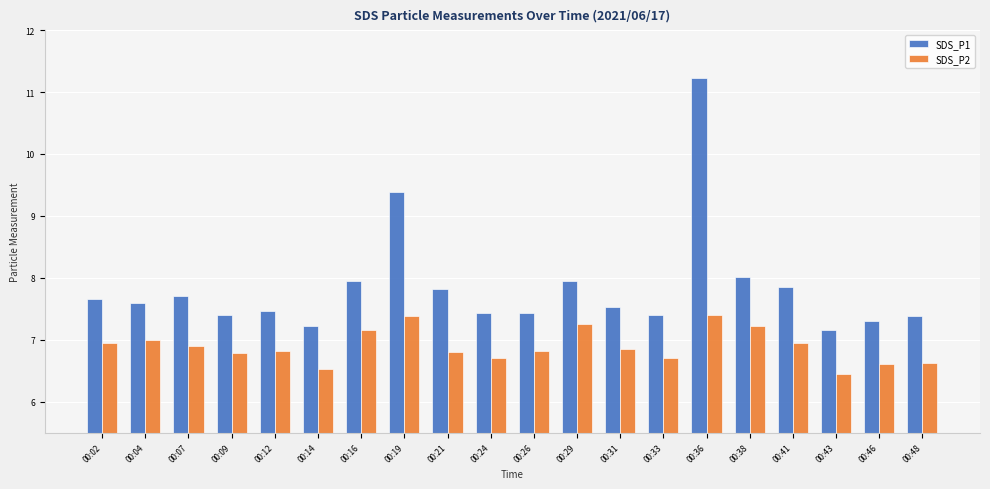

What is the difference between the highest and lowest values at 00:36?

3.8